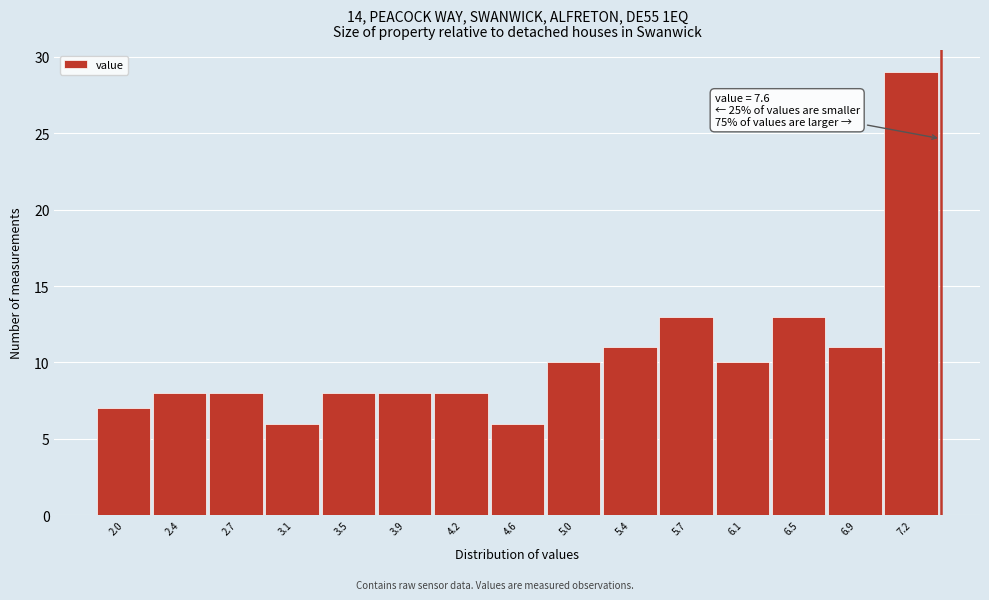

Reading left to right, what are all the values shown in this chart?

2.0=7	2.4=8	2.7=8	3.1=6	3.5=8	3.9=8	4.2=8	4.6=6	5.0=10	5.4=11	5.7=13	6.1=10	6.5=13	6.9=11	7.2=29